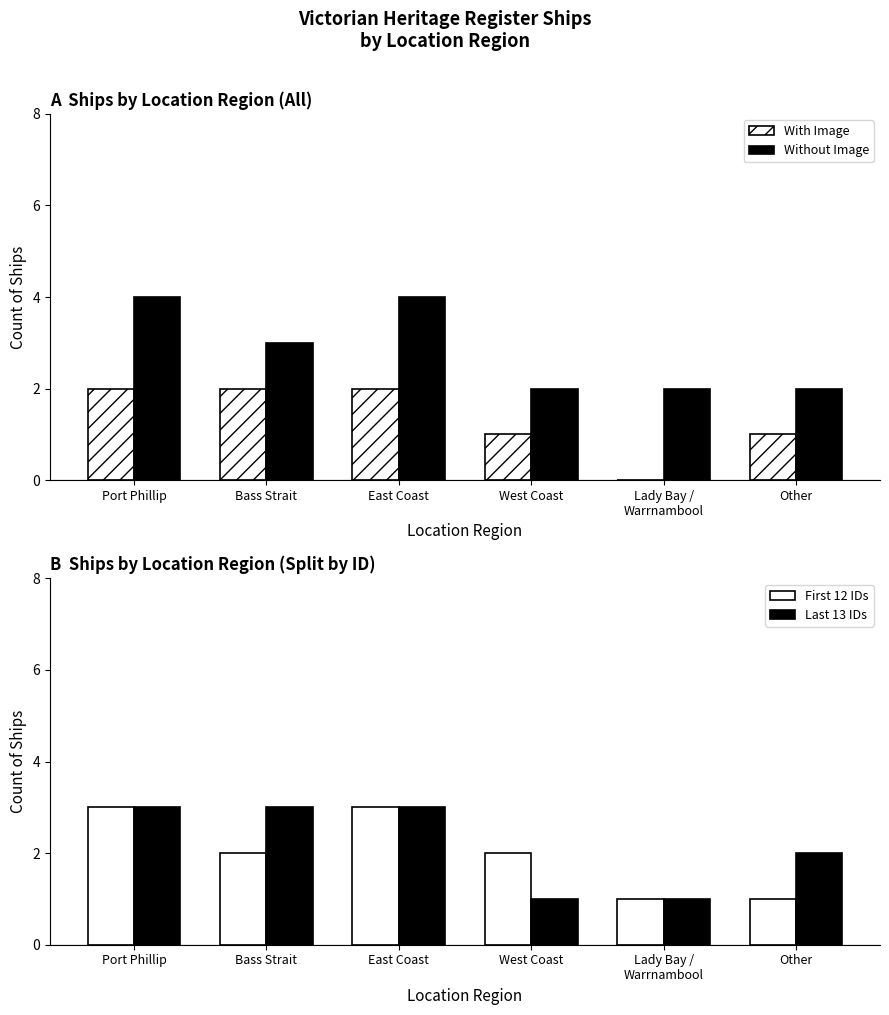

Reading left to right, transcribe all the data shown in this chart.

With Image: 2	2	2	1	0	1
Without Image: 4	3	4	2	2	2
First 12 IDs: 3	2	3	2	1	1
Last 13 IDs: 3	3	3	1	1	2